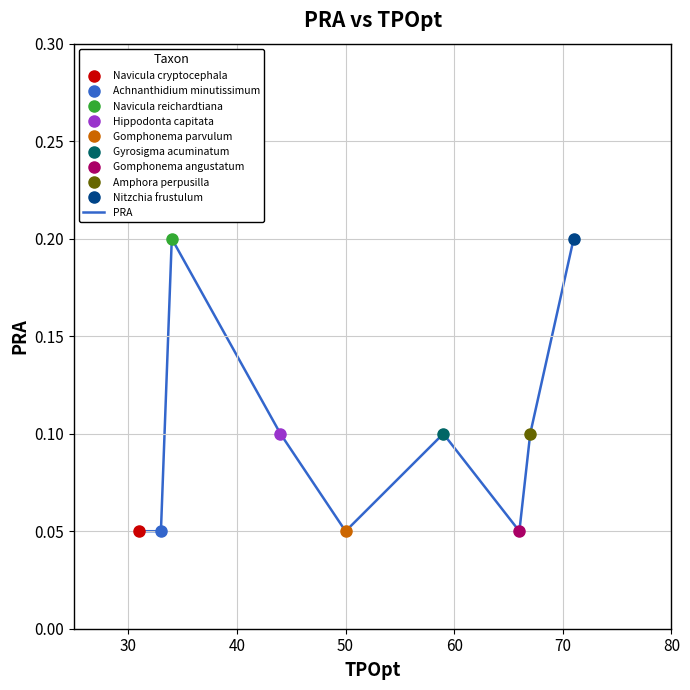

How many points are higher than both their immediate neighbors (excluding endpoints)?

2